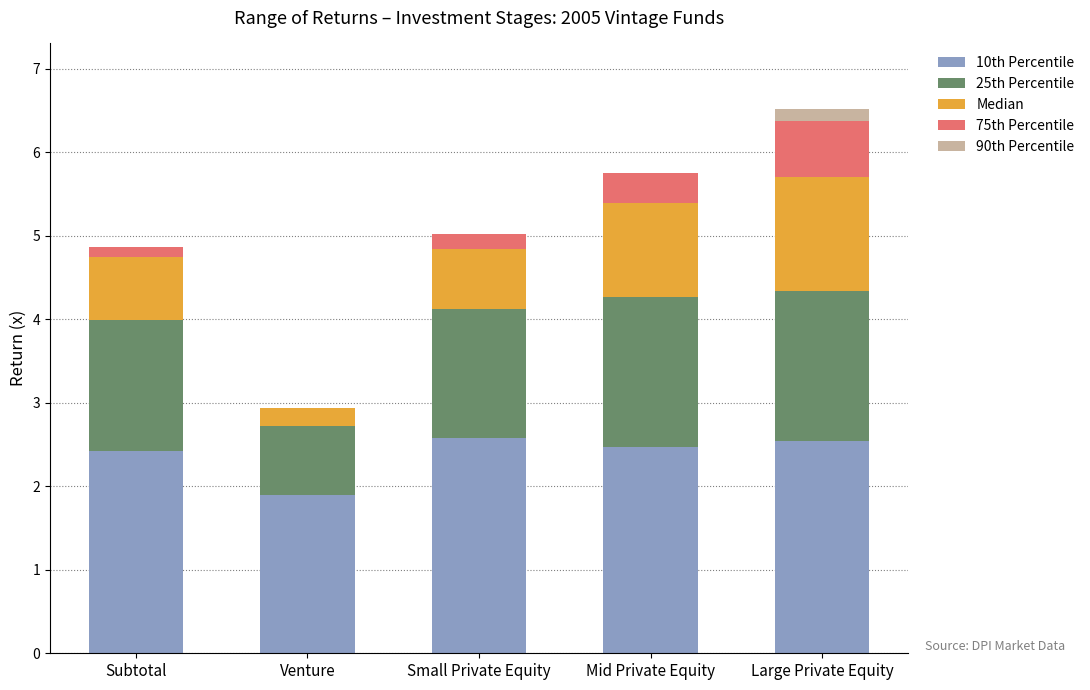

What is the total value across all series at Small Private Equity?

5.0